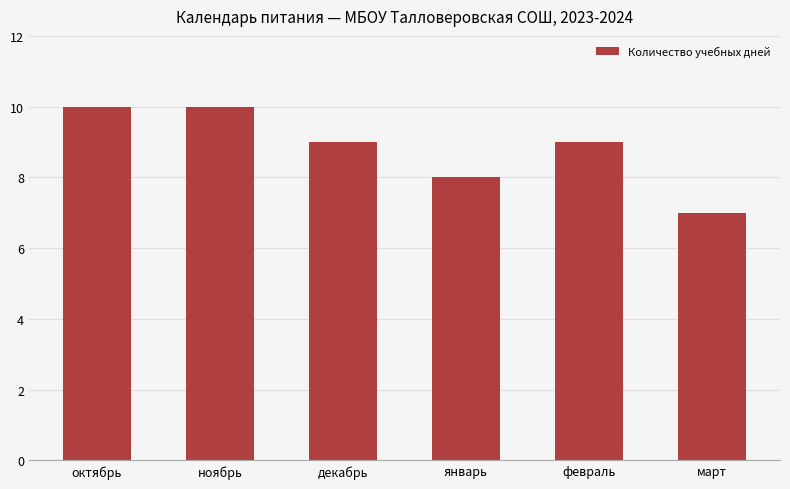

What is the difference between the maximum and minimum values?

3